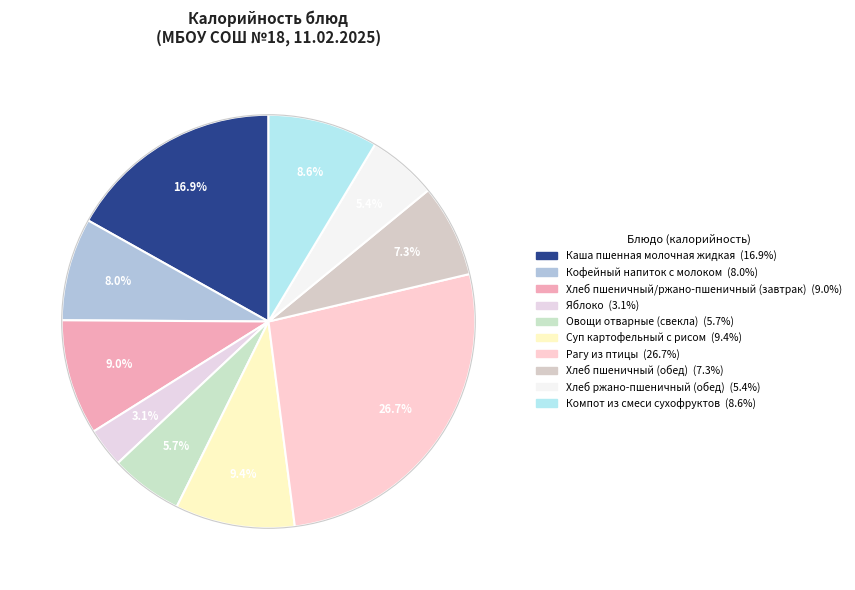

Is there any slice that represents more than half of the pie?

No